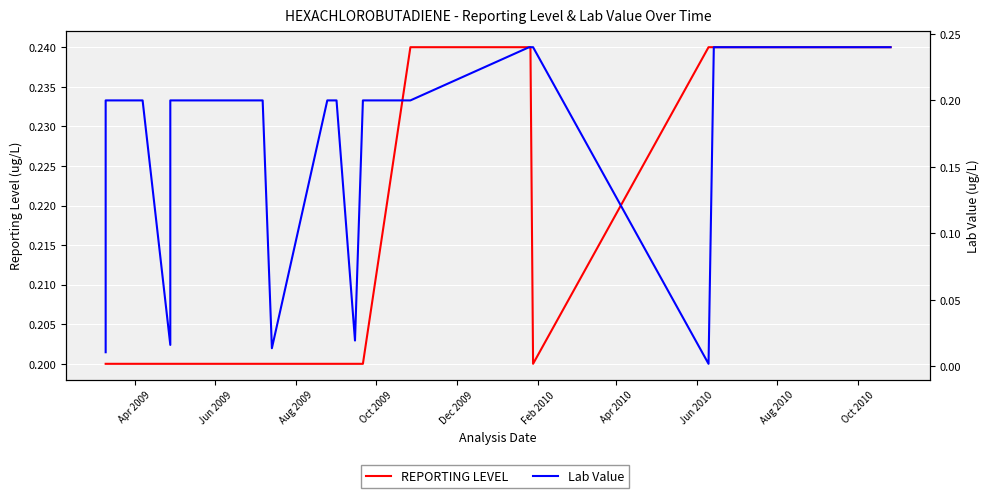

True or false: REPORTING LEVEL has a value of 0.3 at Aug 2010.

False